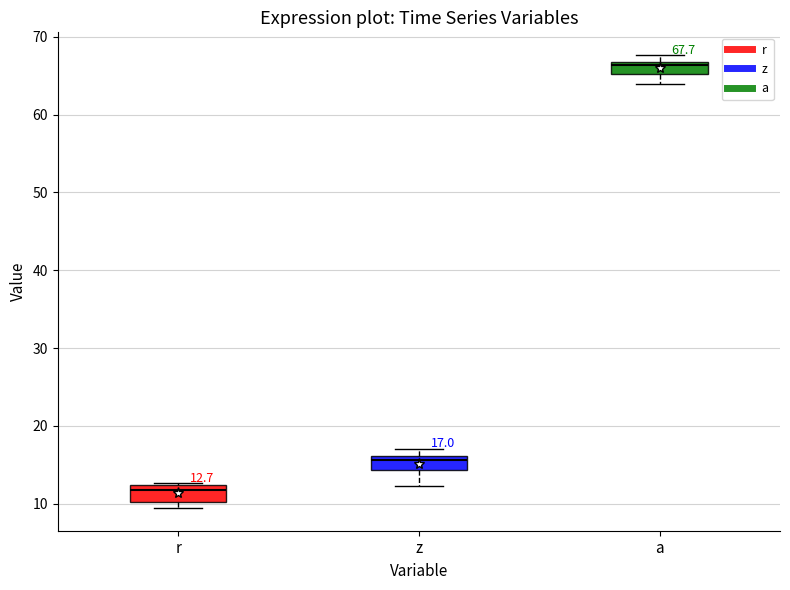

Which box has the highest median line?

a